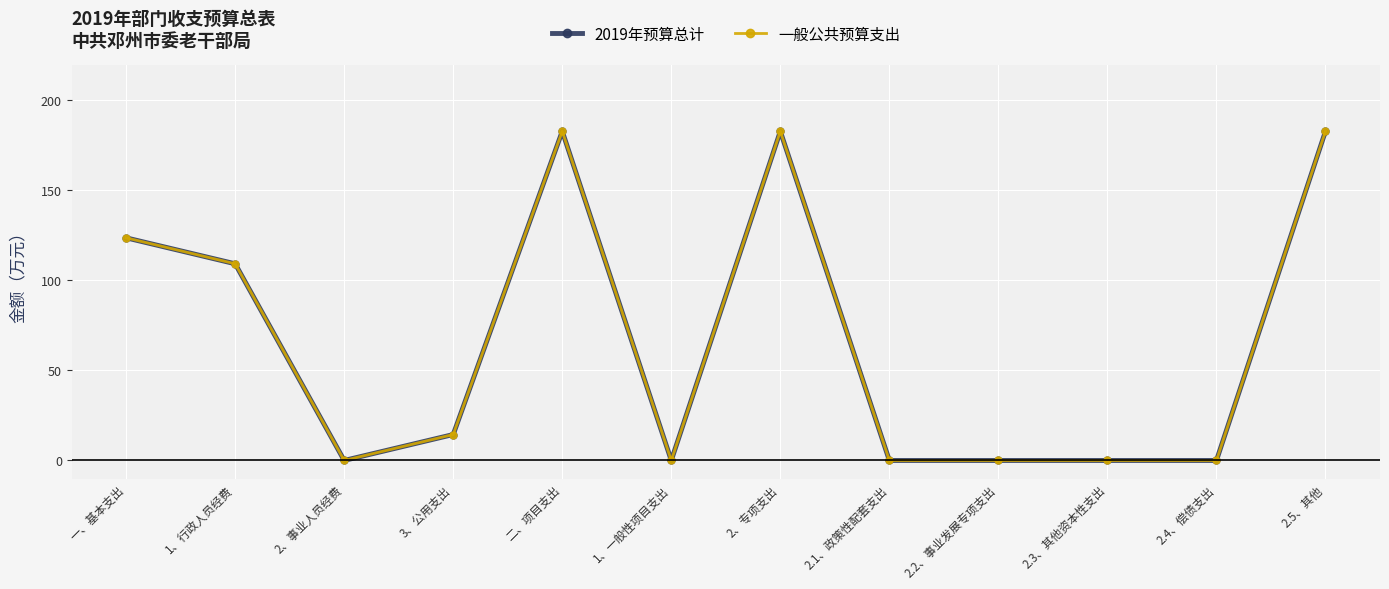

At which category does the chart reach its peak across all series?

二、项目支出